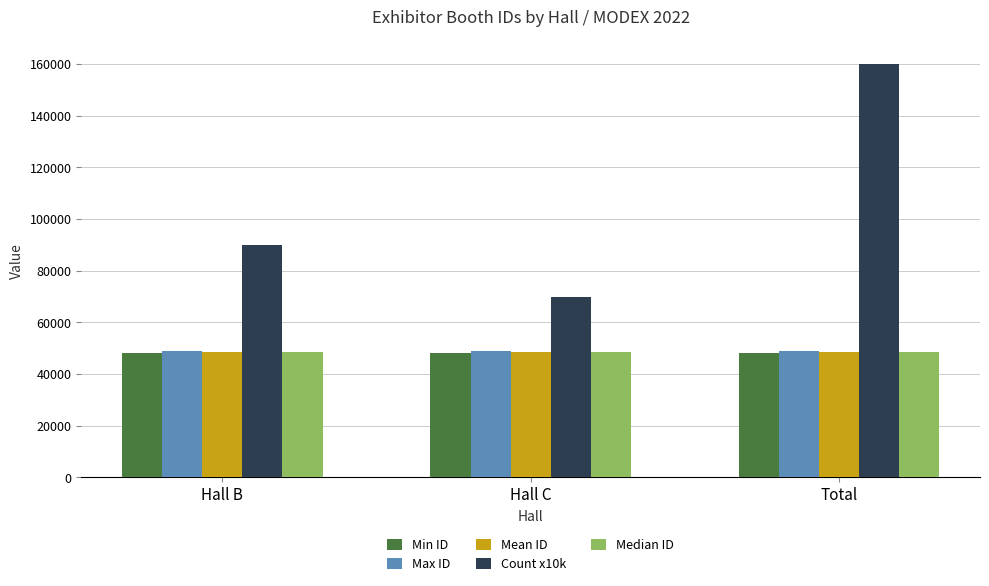

At how many categories does at least one series exceed 88119?

2